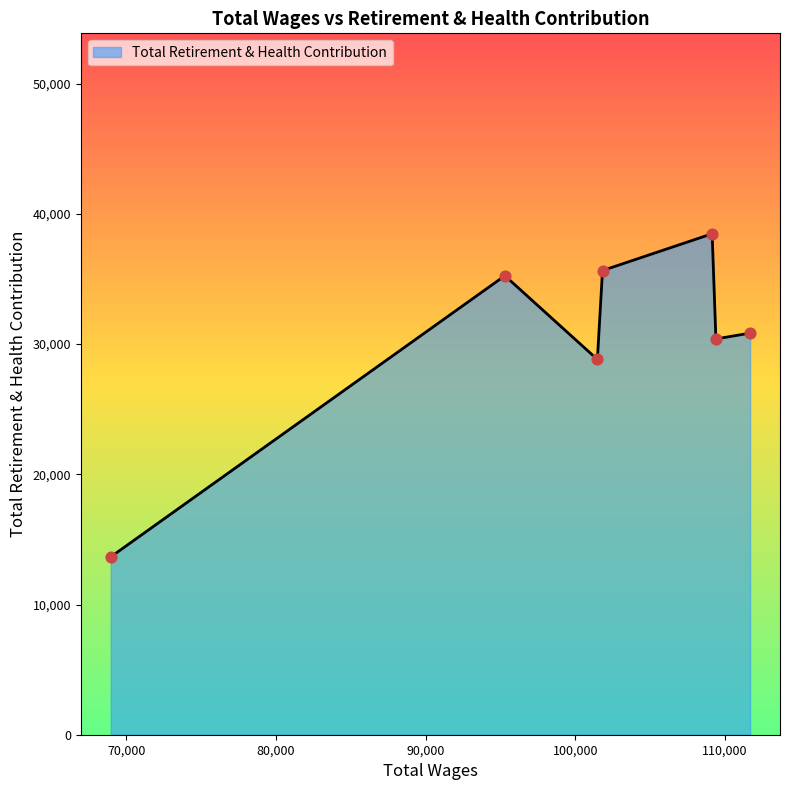

What is the smallest value displayed?

13655